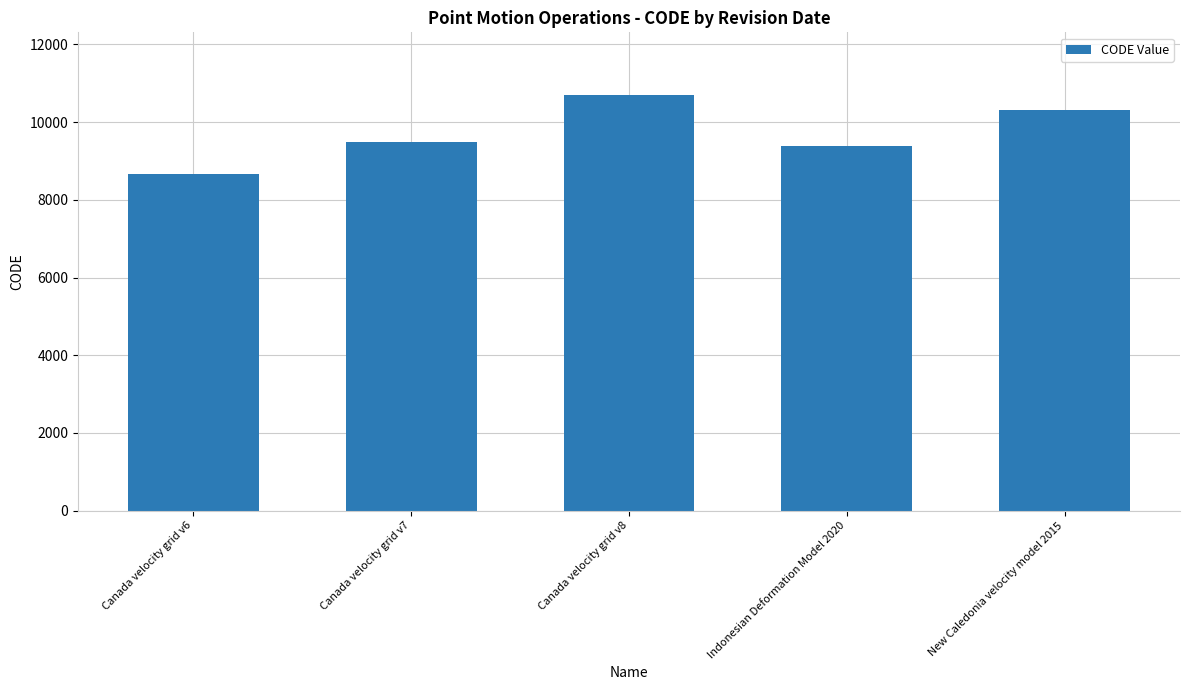

Reading right to left, what are all the values shown in this chart?

New Caledonia velocity model 2015=10323	Indonesian Deformation Model 2020=9375	Canada velocity grid v8=10707	Canada velocity grid v7=9483	Canada velocity grid v6=8676